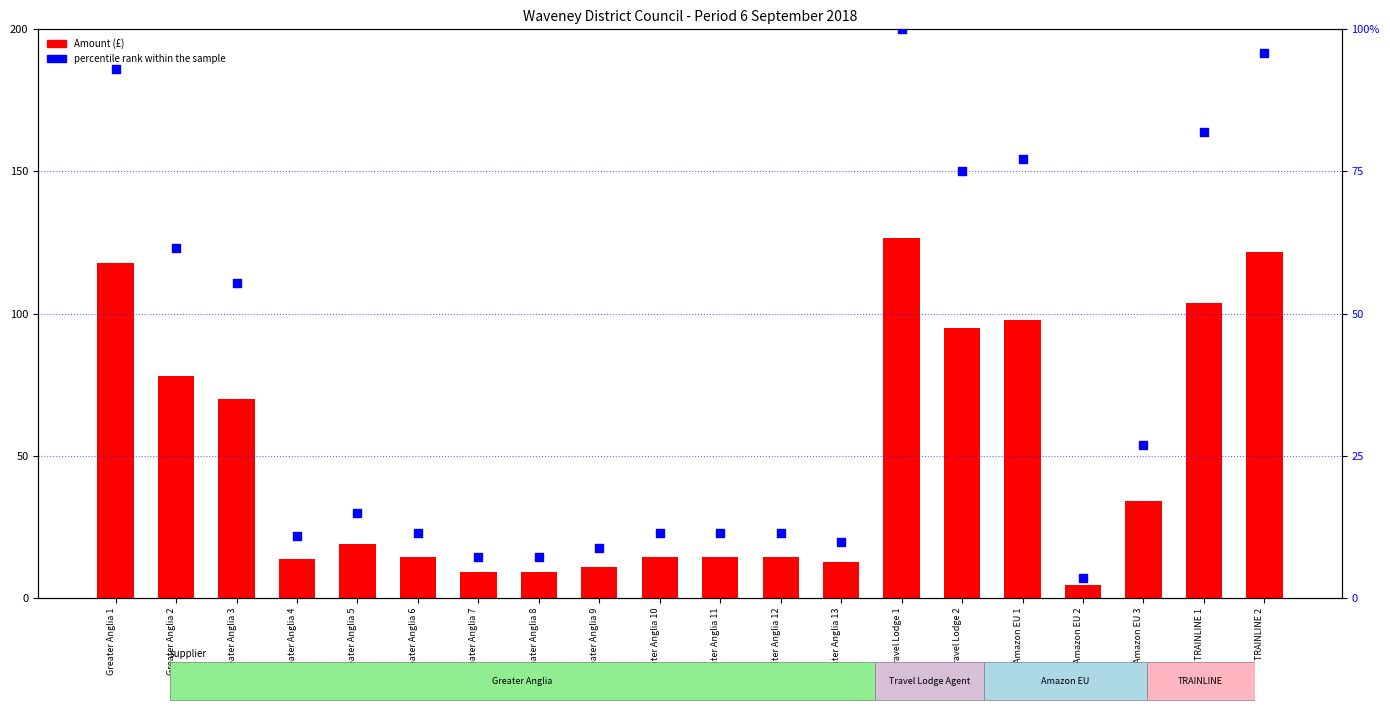

What are all the series names shown in the legend?

Amount (£), percentile rank within the sample